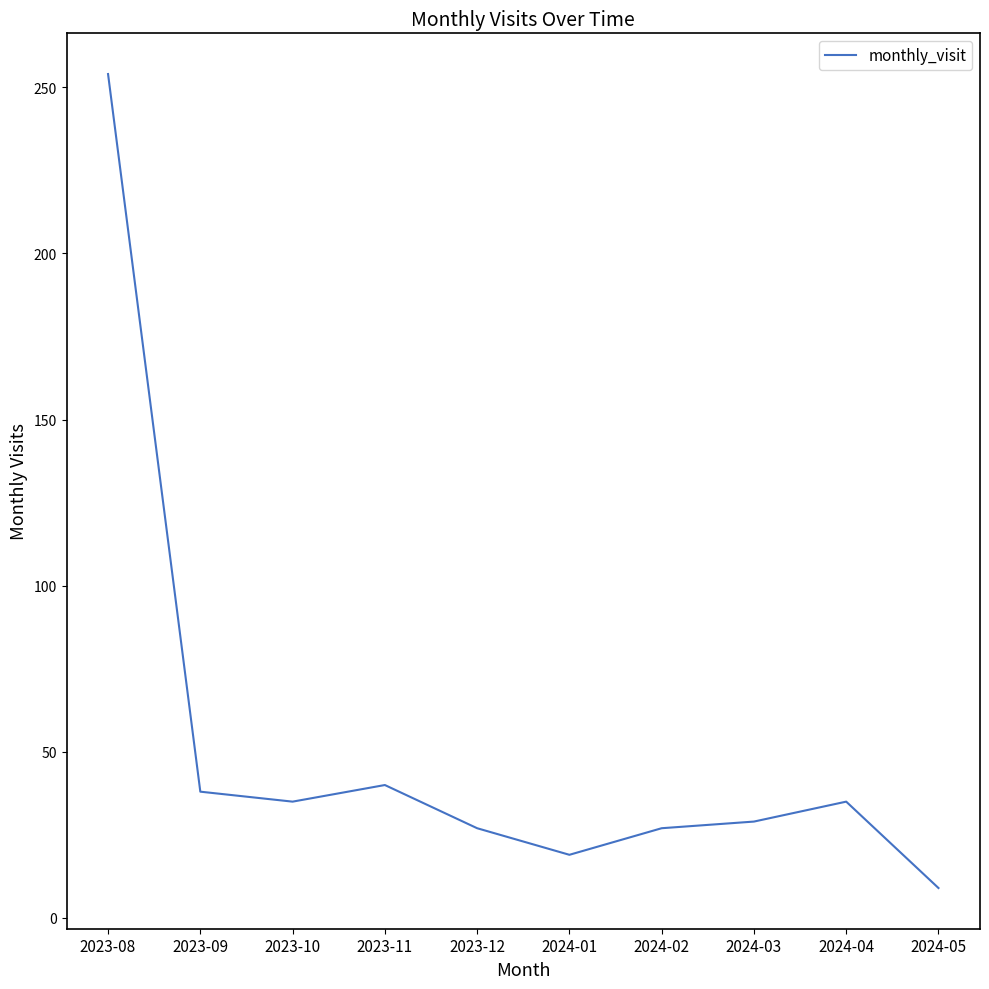

The value at 2024-05 is 9. True or false?

True